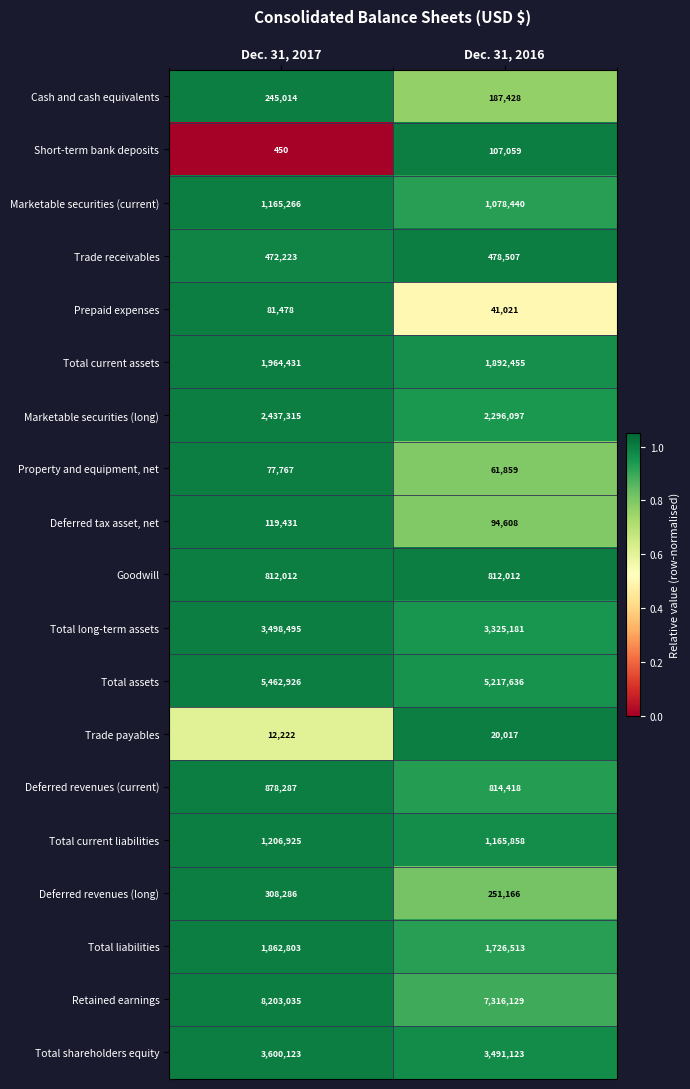

What is the total value across all series at Dec. 31, 2016?

30377527